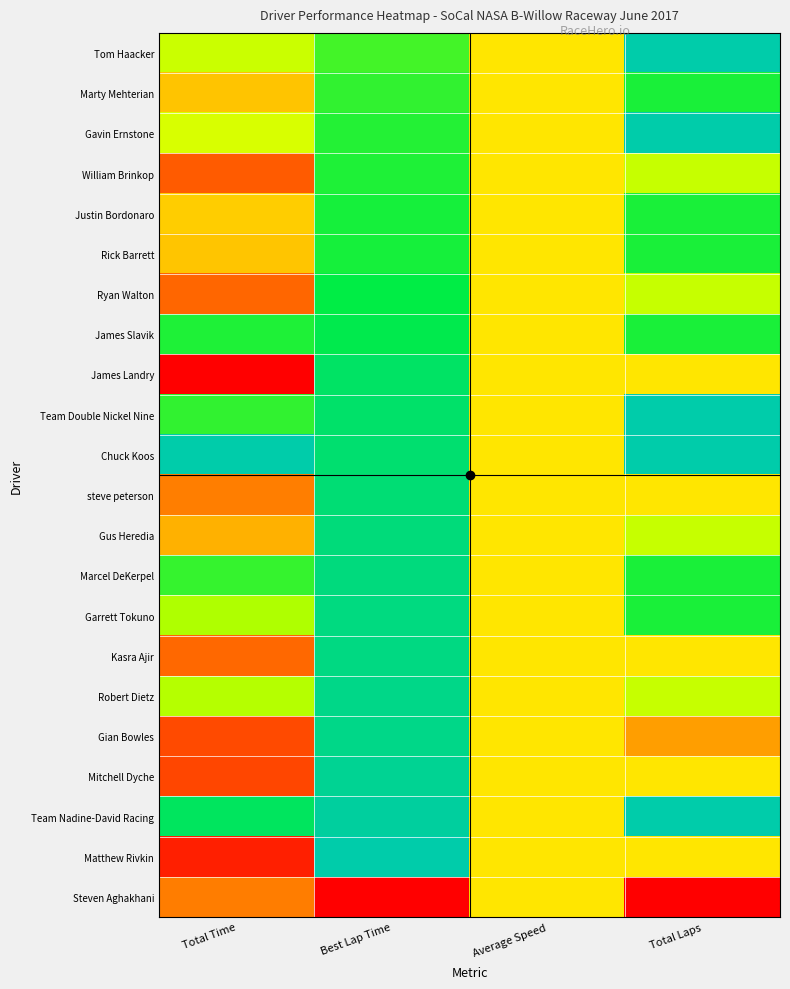

At which category is the sum across all series the highest?

Best Lap Time